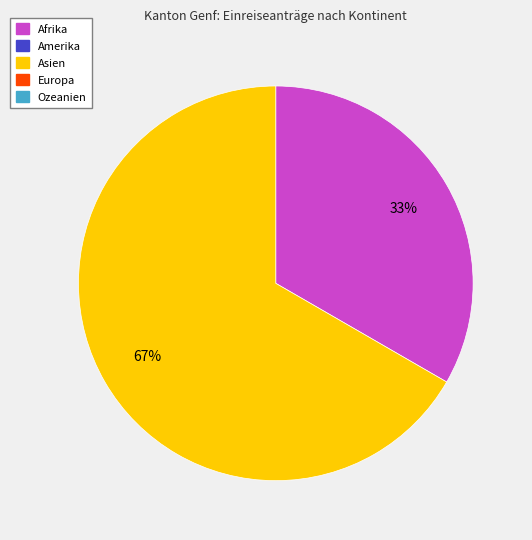

Does any single category account for the majority?

Yes